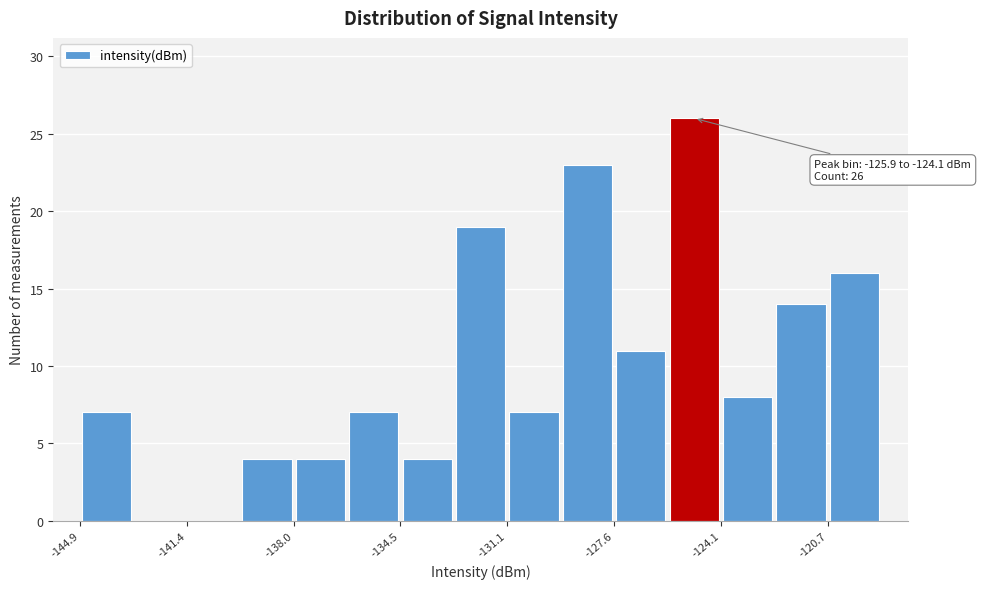

Around what value on the x-axis is the tallest bar? Give the approximate position of its centre, as read against the axis.

-125.0